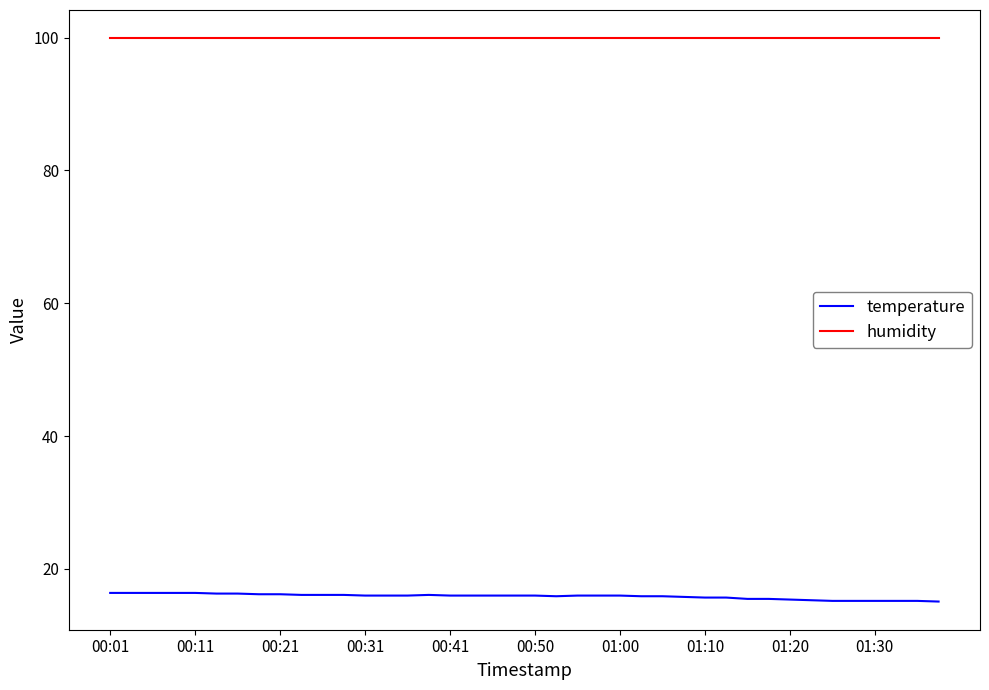

True or false: humidity and temperature cross at least once.

False